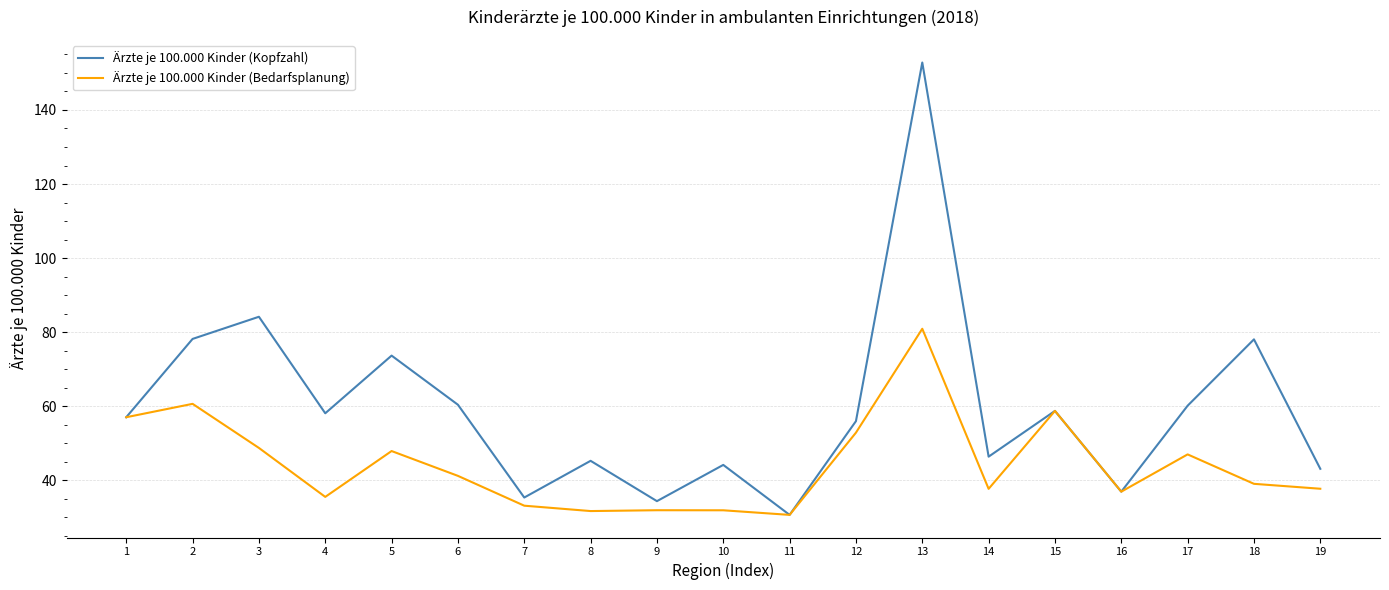

Rank the series by their maximum value, from lowest to highest.

Ärzte je 100.000 Kinder (Bedarfsplanung), Ärzte je 100.000 Kinder (Kopfzahl)